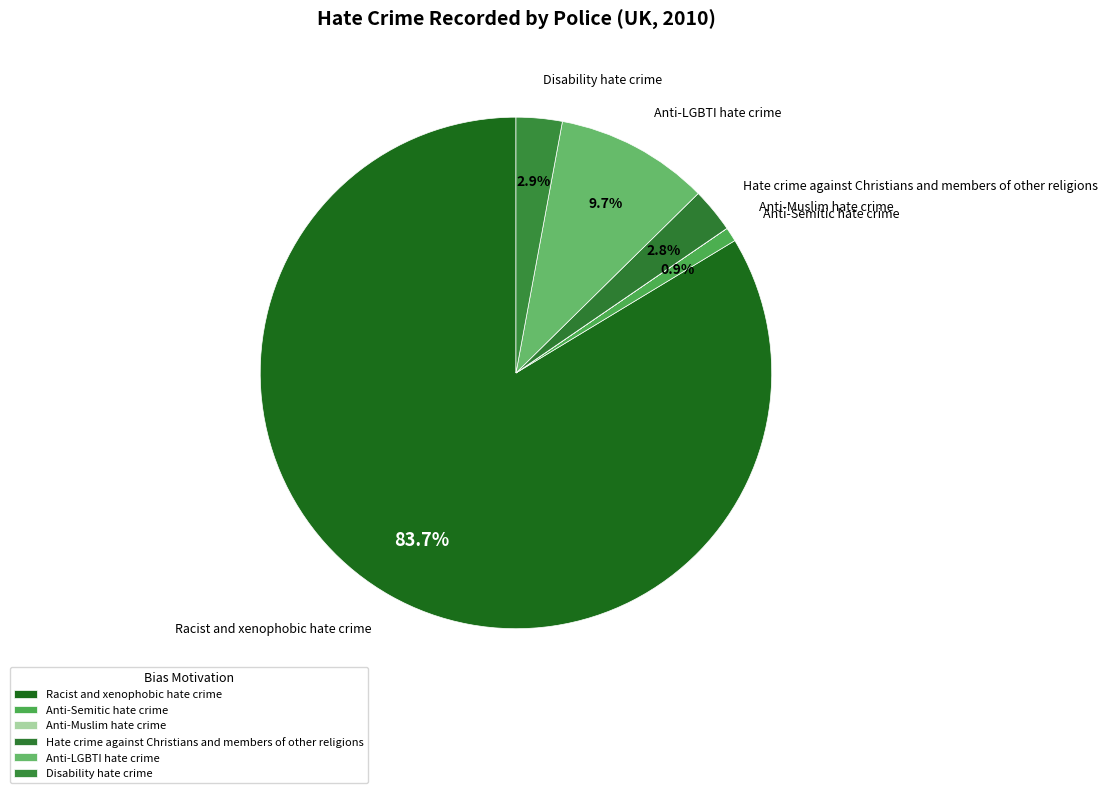

What percentage is NOT represented by Anti-Semitic hate crime?

99.1%